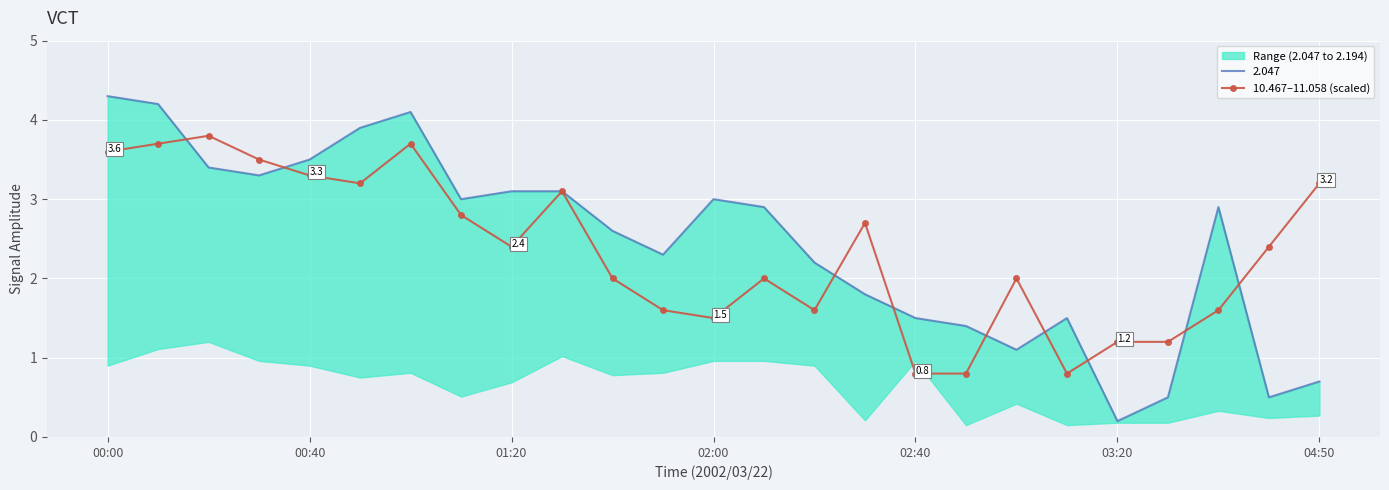

How many data points does each series have?

25